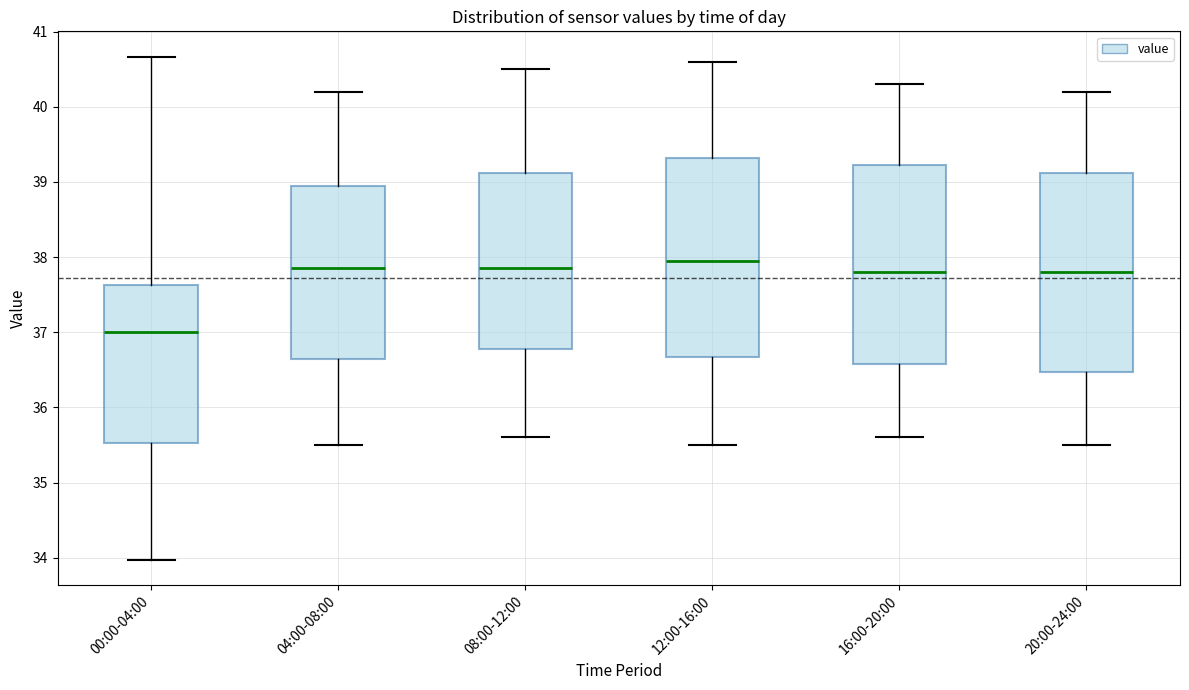

Reading left to right, read every box against the y-axis: the position of its median line, the range the box covers, and the ends of its whiskers. The values are not printed on the chart, so give them approximately, as read against the axis.

00:00-04:00: median 37.0, box 35.5 to 37.6, whiskers 34.0 to 40.7
04:00-08:00: median 37.9, box 36.7 to 39.0, whiskers 35.5 to 40.2
08:00-12:00: median 37.9, box 36.8 to 39.1, whiskers 35.6 to 40.5
12:00-16:00: median 38.0, box 36.7 to 39.3, whiskers 35.5 to 40.6
16:00-20:00: median 37.8, box 36.6 to 39.2, whiskers 35.6 to 40.3
20:00-24:00: median 37.8, box 36.5 to 39.1, whiskers 35.5 to 40.2